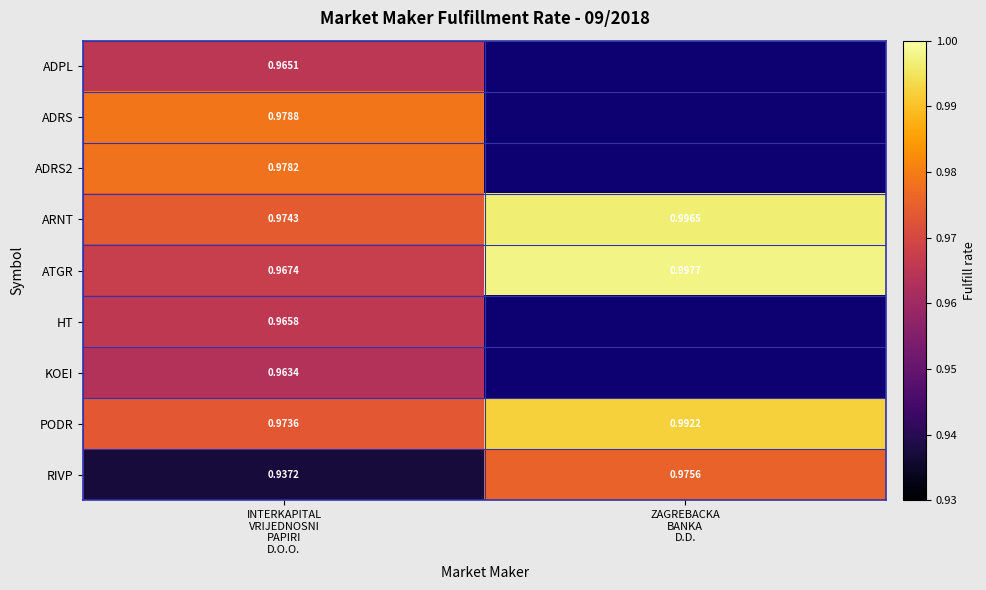

True or false: ATGR has a value of 0.4 at ZAGREBACKA BANKA D.D..

False